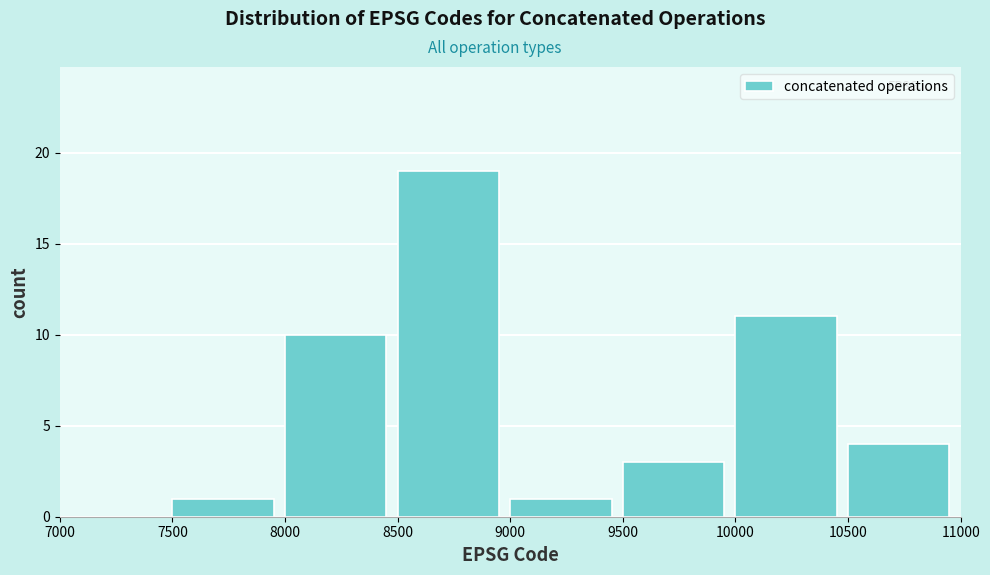

Which range on the x-axis has the tallest bar?

8500 to 9000